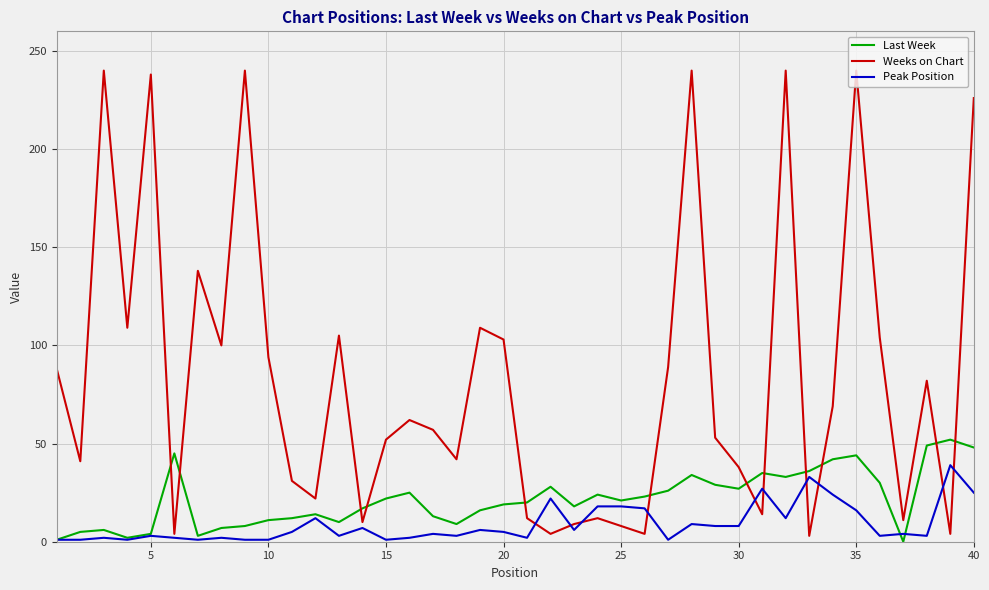

What are all the series names shown in the legend?

Last Week, Weeks on Chart, Peak Position